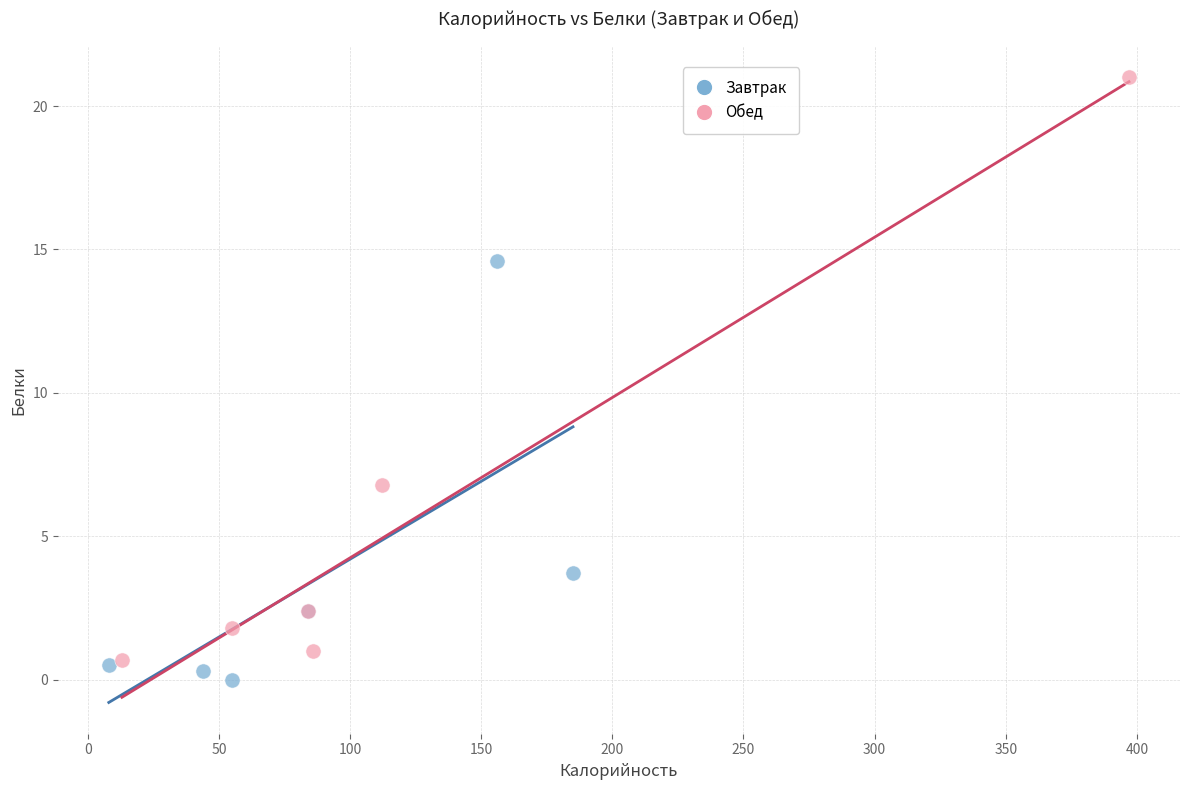

Which series reaches the maximum Y coordinate?

Обед